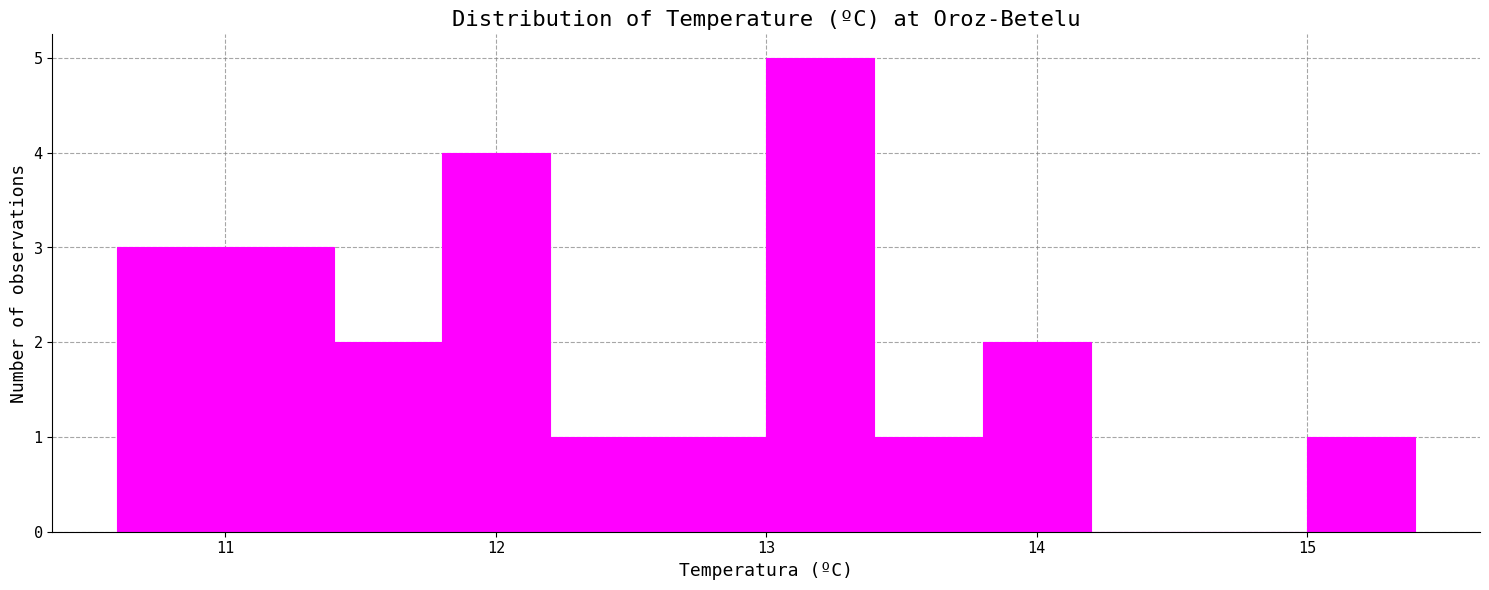

Reading left to right, transcribe this chart: for each bar, give the range it covers on the x-axis and its height. The values are not printed on the chart, so give them approximately, as read against the axis.

10.6 to 11.0: 3
11.0 to 11.4: 3
11.4 to 11.8: 2
11.8 to 12.2: 4
12.2 to 12.6: 1
12.6 to 13.0: 1
13.0 to 13.4: 5
13.4 to 13.8: 1
13.8 to 14.2: 2
14.2 to 14.6: 0
14.6 to 15.0: 0
15.0 to 15.4: 1